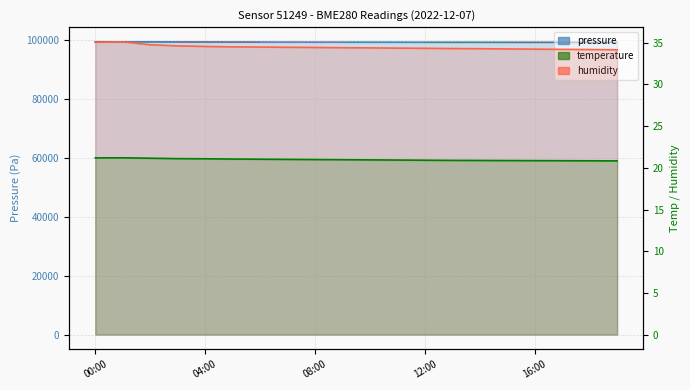

Which series has the widest spread of values?

pressure